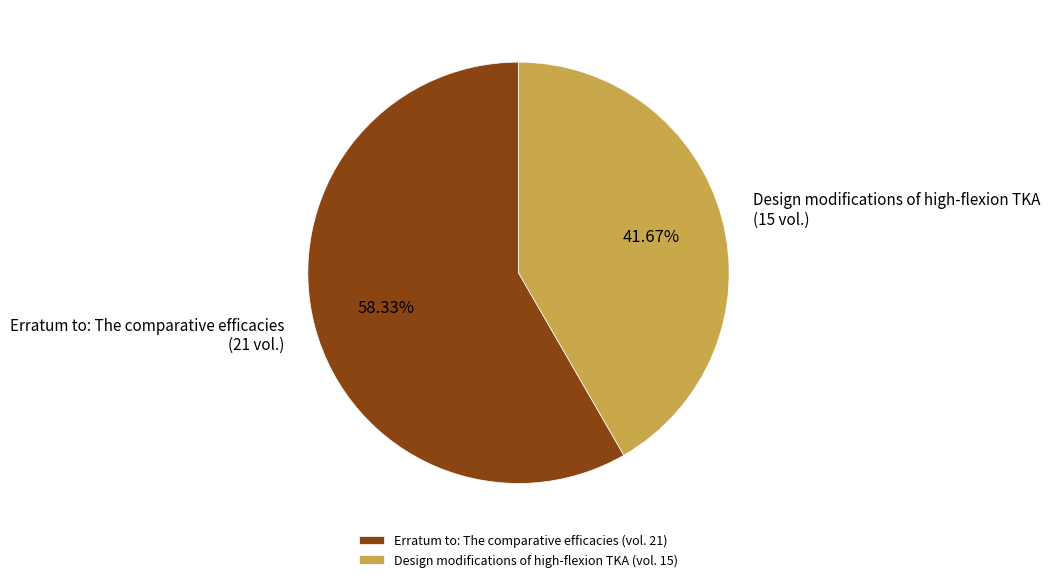

Count the number of slices in the pie.

2